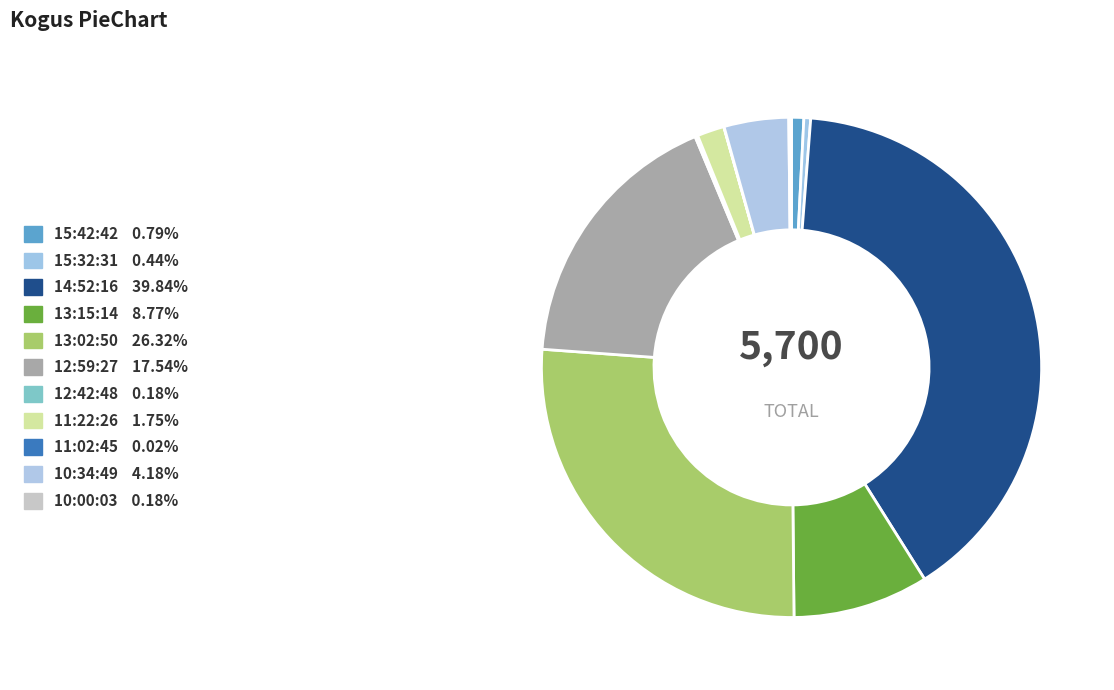

Between 10:00:03 and 10:34:49, which is larger?

10:34:49